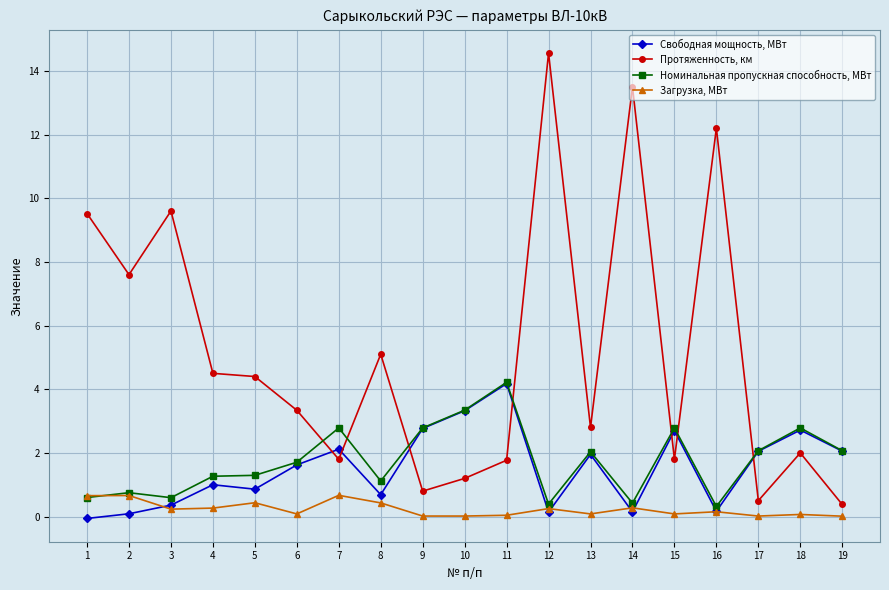

What is the difference between the maximum and minimum values in the Протяженность, км series?

14.2